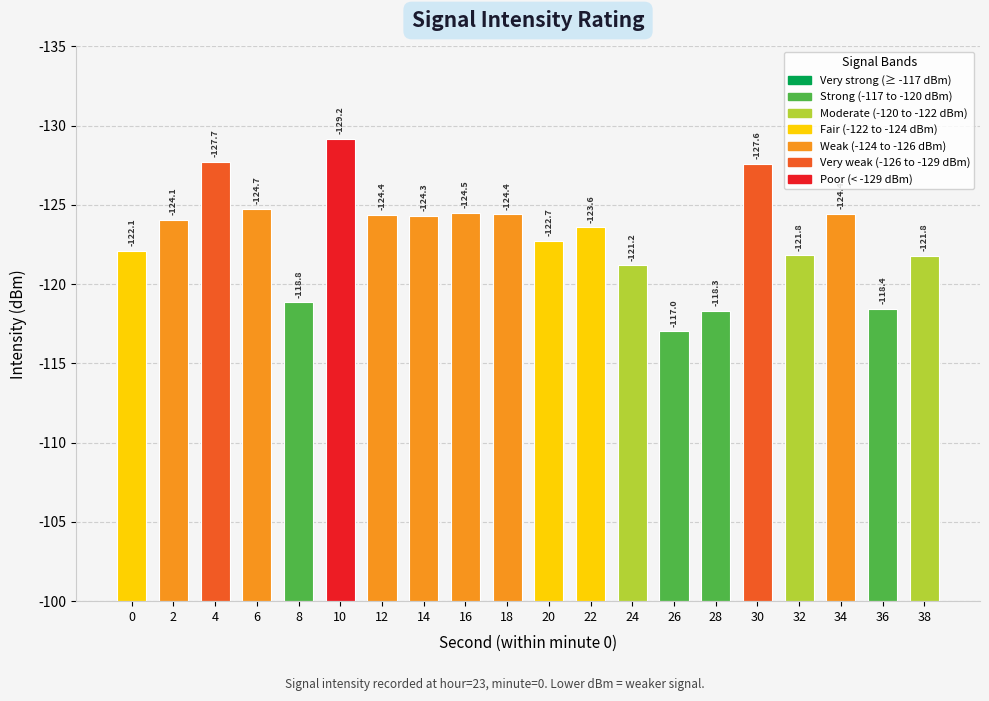

Count the number of data series in this chart.

1